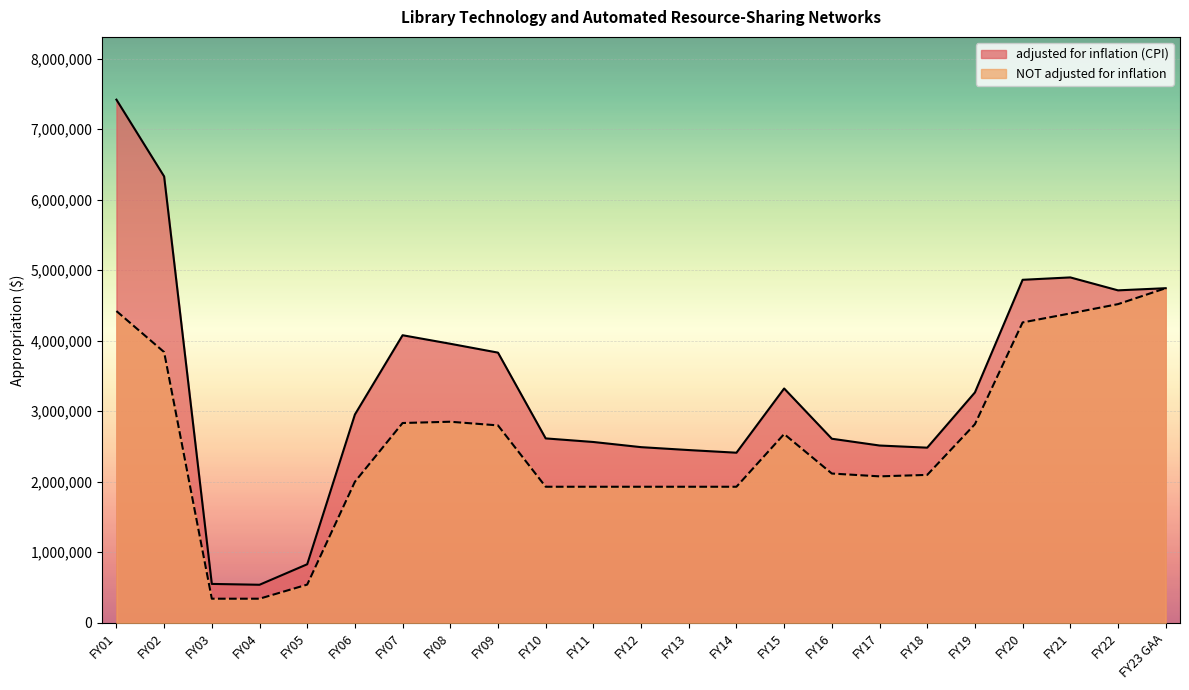

The NOT adjusted for inflation series shows 887145 at FY17. True or false?

False